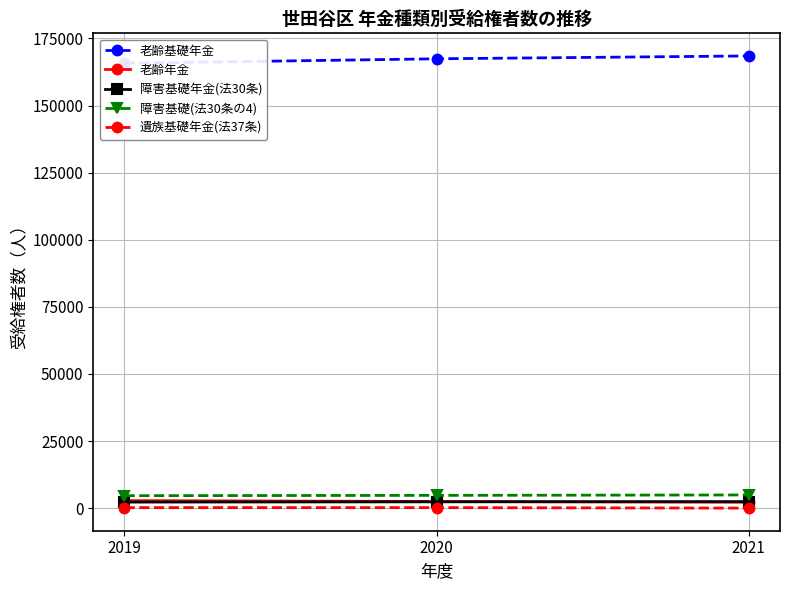

Reading right to left, list all the values displayed in this chart.

老齢基礎年金: 2021=168492	2020=167431	2019=165766
老齢年金: 2021=2178	2020=2471	2019=2794
障害基礎年金(法30条): 2021=2422	2020=2338	2019=2247
障害基礎(法30条の4): 2021=4907	2020=4751	2019=4632
遺族基礎年金(法37条): 2021=0	2020=183	2019=189